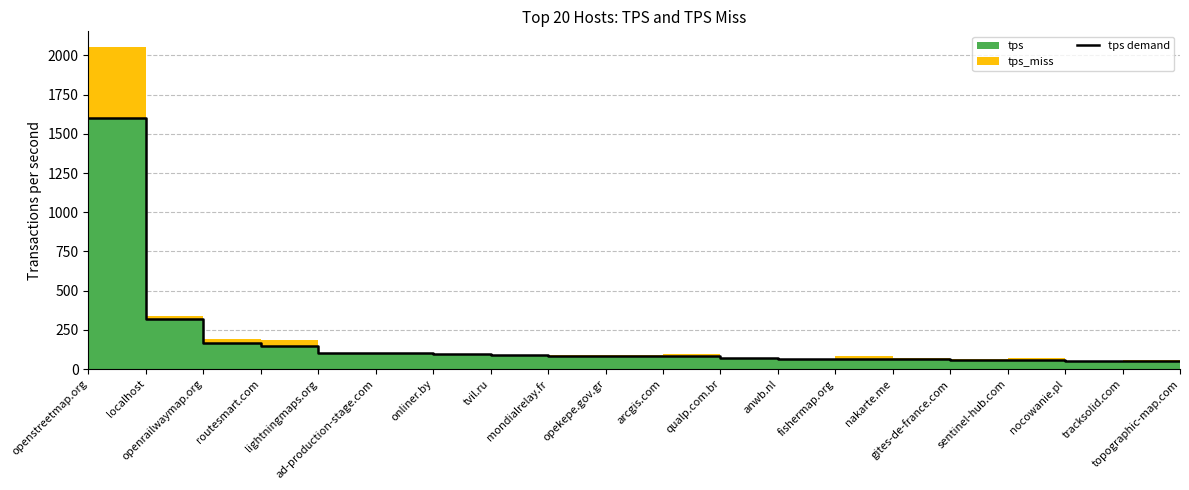

What value does the data have at openstreetmap.org?

1599.3